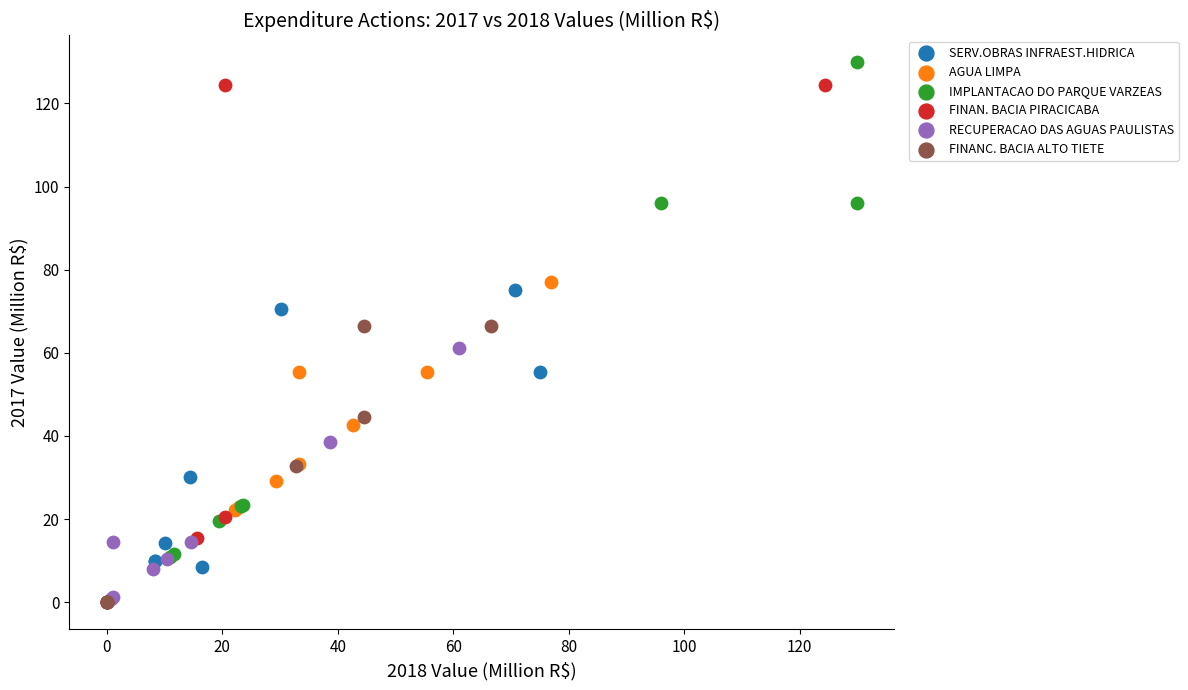

What are all the series names shown in the legend?

SERV.OBRAS INFRAEST.HIDRICA, AGUA LIMPA, IMPLANTACAO DO PARQUE VARZEAS, FINAN. BACIA PIRACICABA, RECUPERACAO DAS AGUAS PAULISTAS, FINANC. BACIA ALTO TIETE